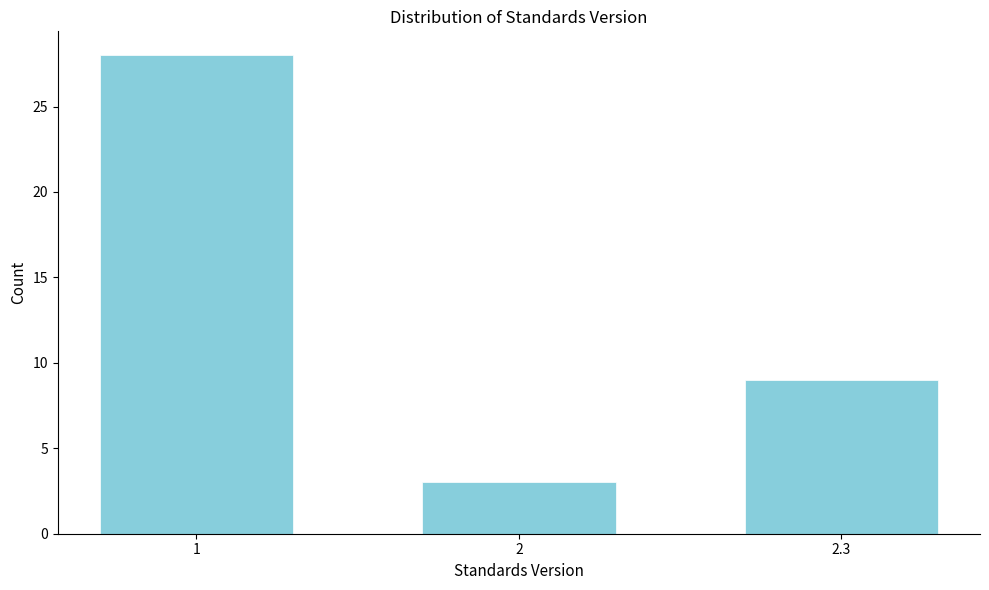

Reading left to right, list all the values displayed in this chart.

28	3	9